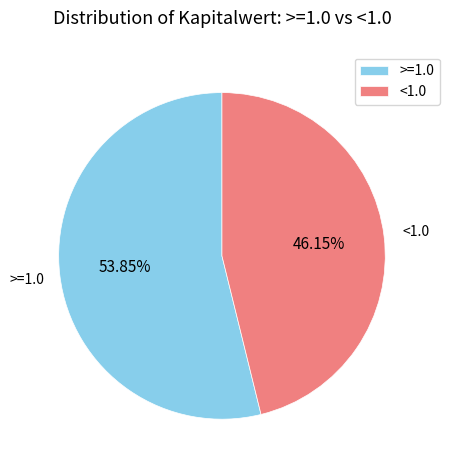

Rank the categories by value from highest to lowest.

>=1.0, <1.0